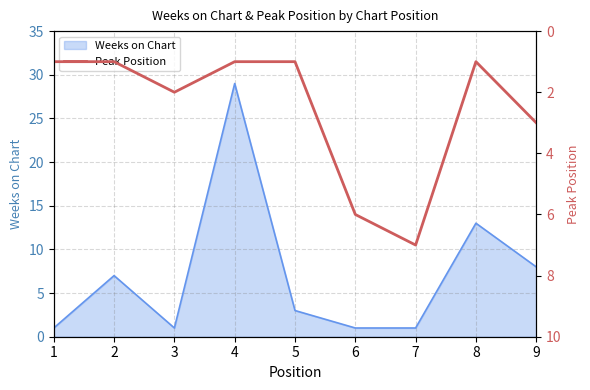

True or false: Weeks on Chart has a value of 12 at 9.

False